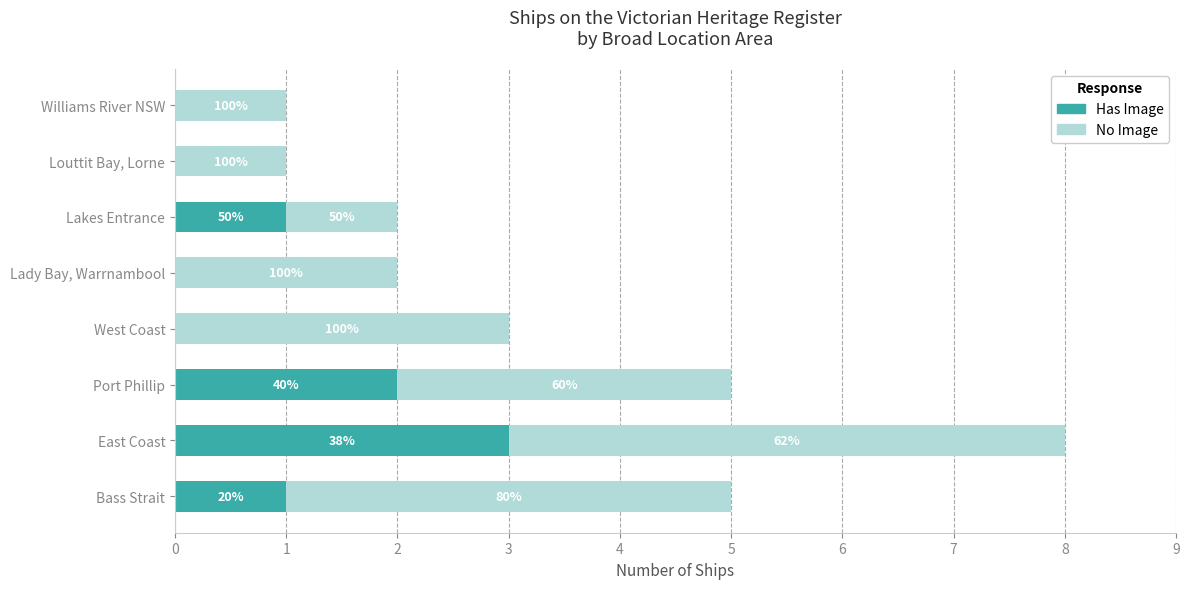

What are all the series names shown in the legend?

Has Image, No Image